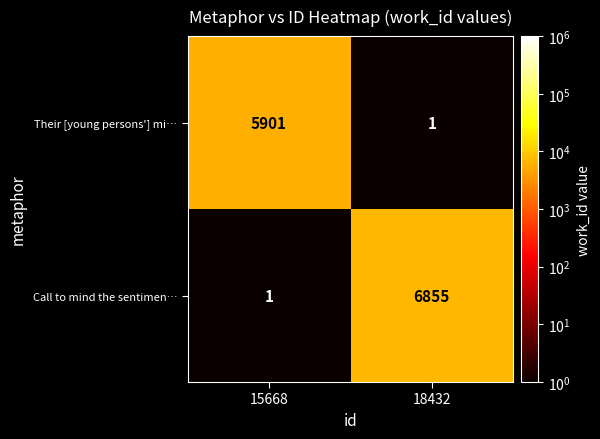

The value of Call to mind the sentimen… at 15668 is 1. True or false?

True